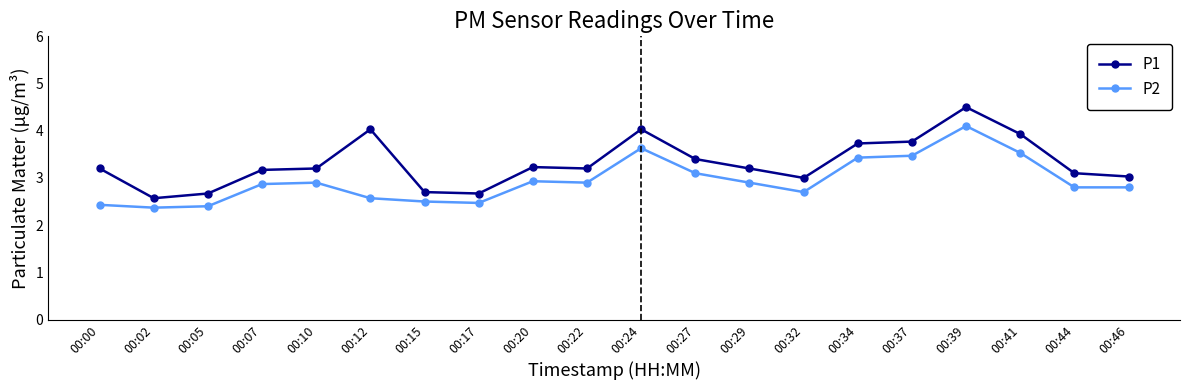

List the series in order of their overall mean, highest first.

P1, P2